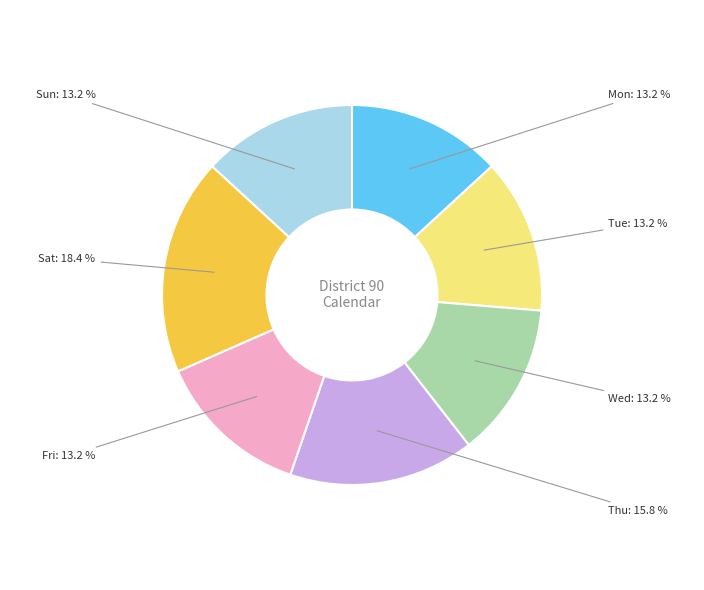

Is it true that Fri is 13% of the pie?

True